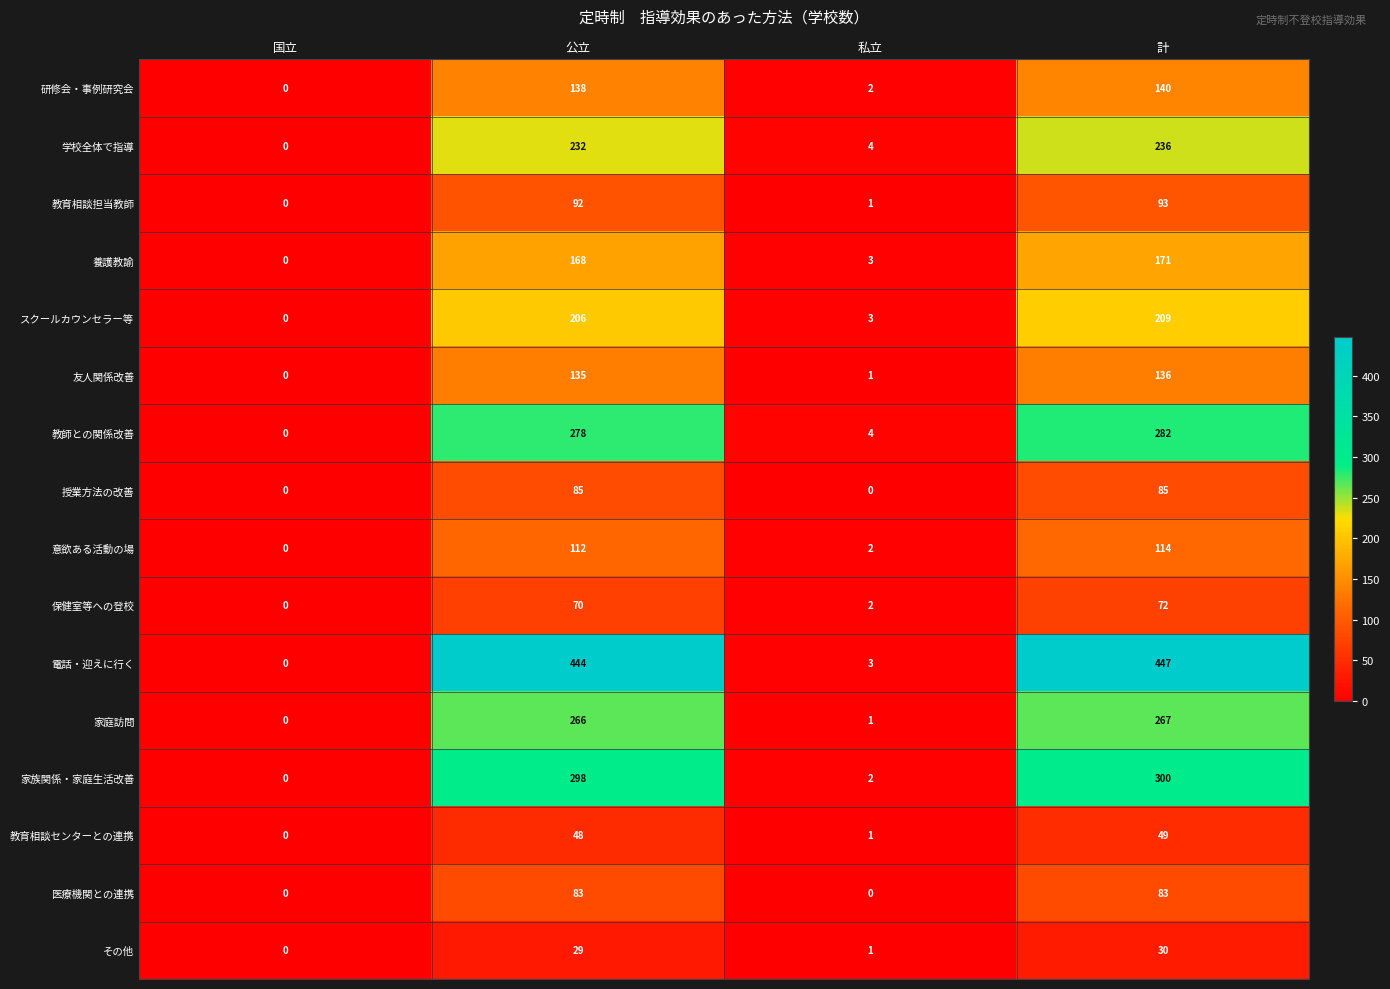

What is the total value across all series at 計?

2714